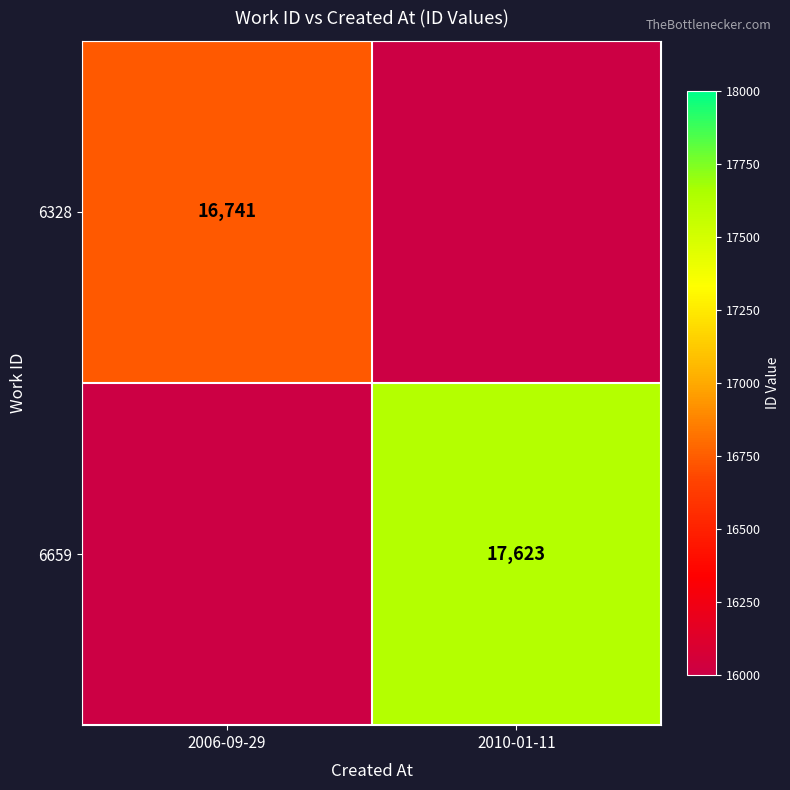

How many distinct data groups are displayed?

2